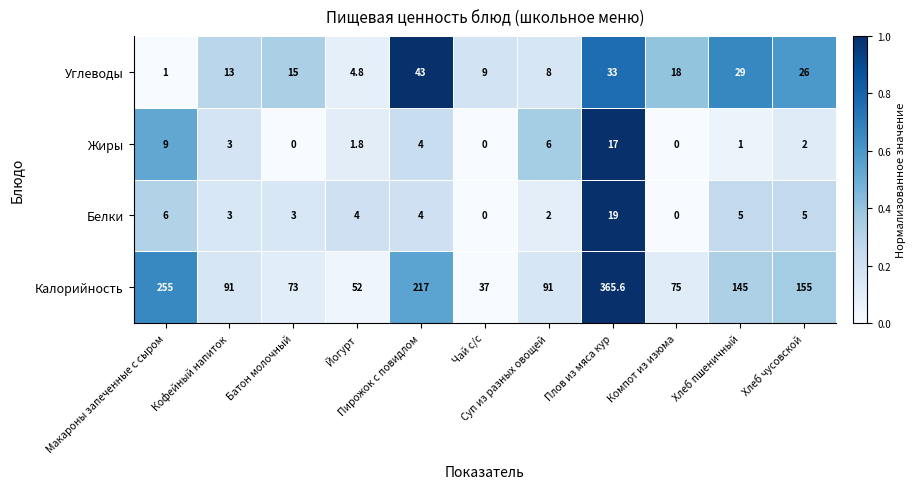

Rank the series by their maximum value, from highest to lowest.

Калорийность, Углеводы, Белки, Жиры